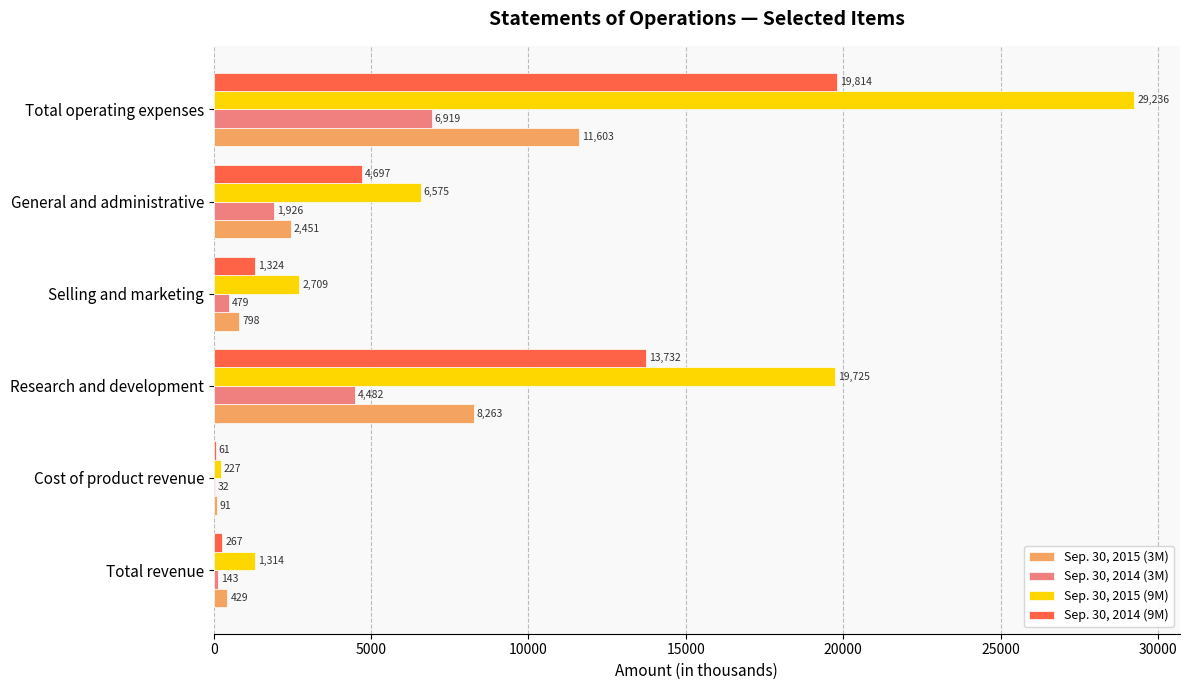

Where is Sep. 30, 2014 (3M) nearest to the value 3475?

Research and development